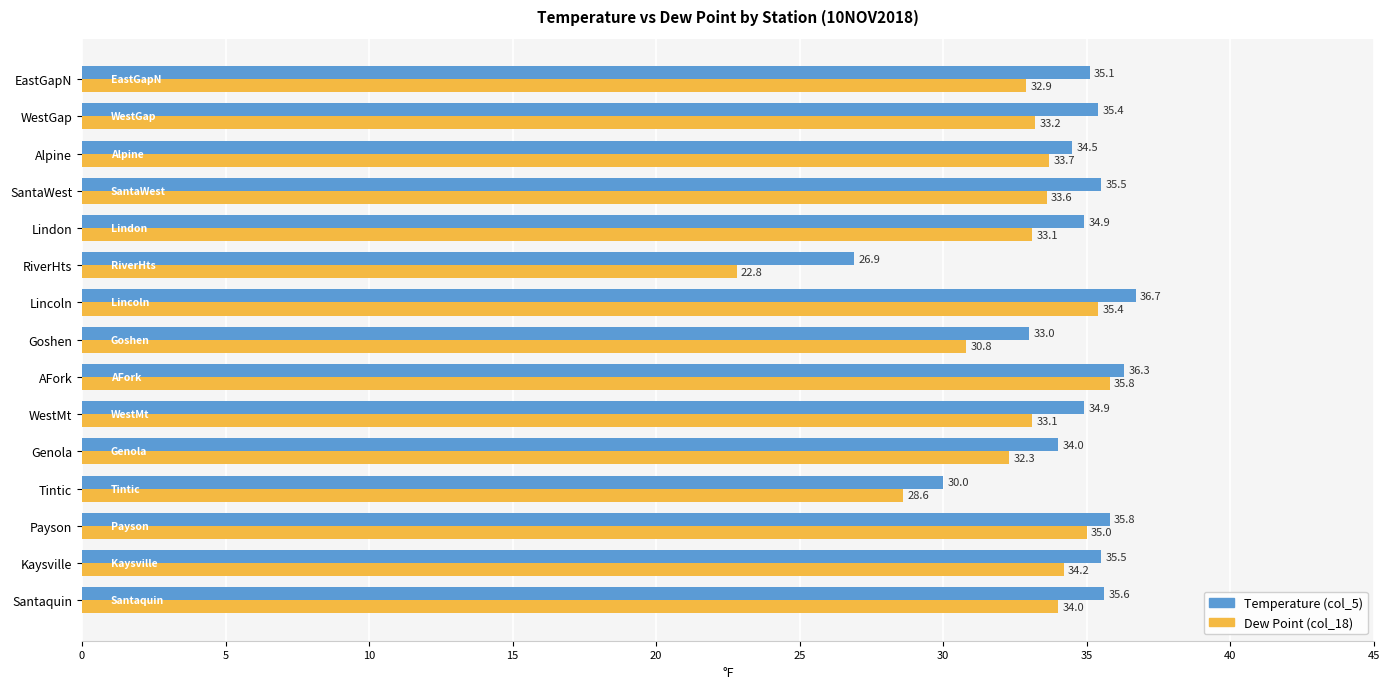

What are all the series names shown in the legend?

Temperature (col_5), Dew Point (col_18)